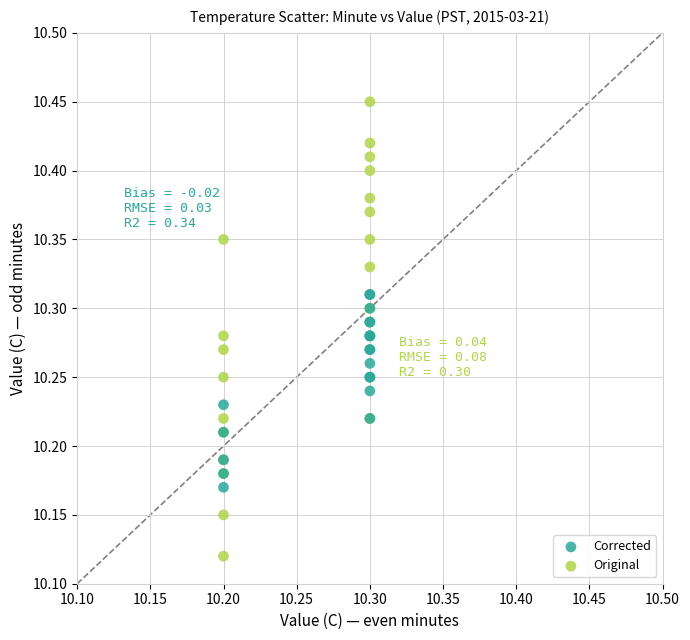

Which series reaches the minimum Y coordinate?

Original